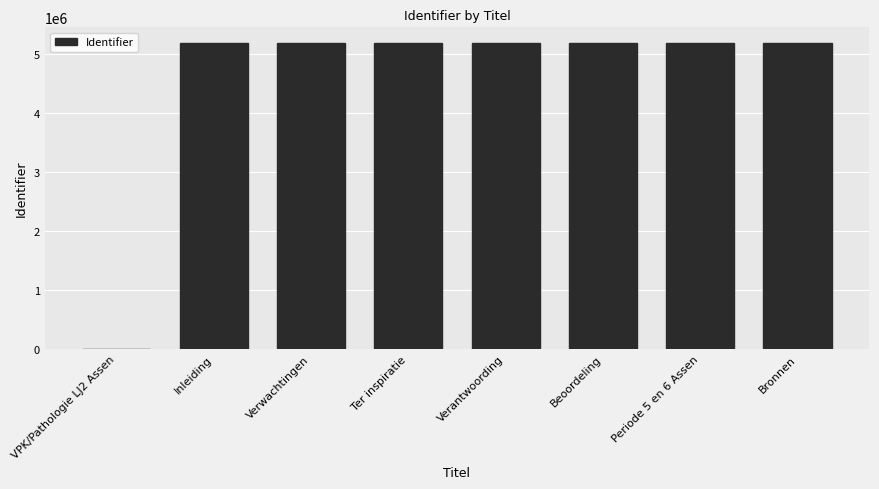

The chart shows a value of 5200280 at Ter inspiratie. True or false?

True